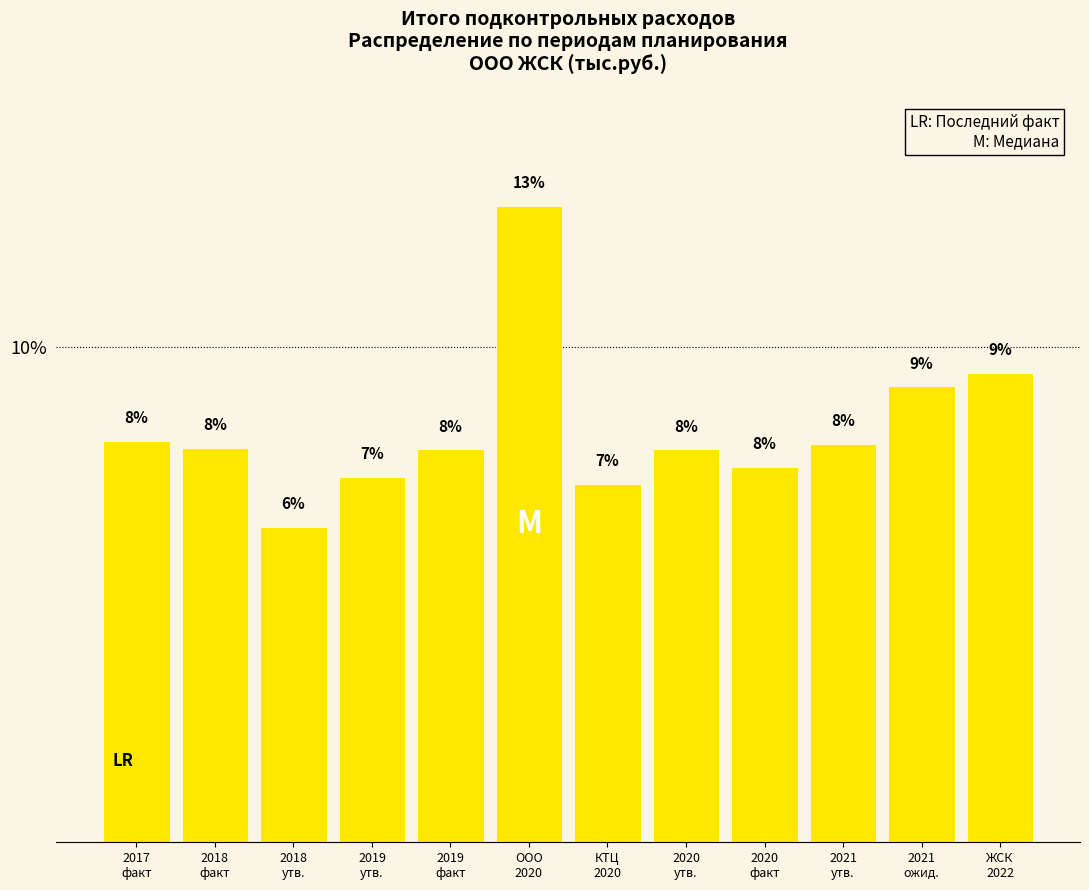

What is the greatest value displayed?

12.8